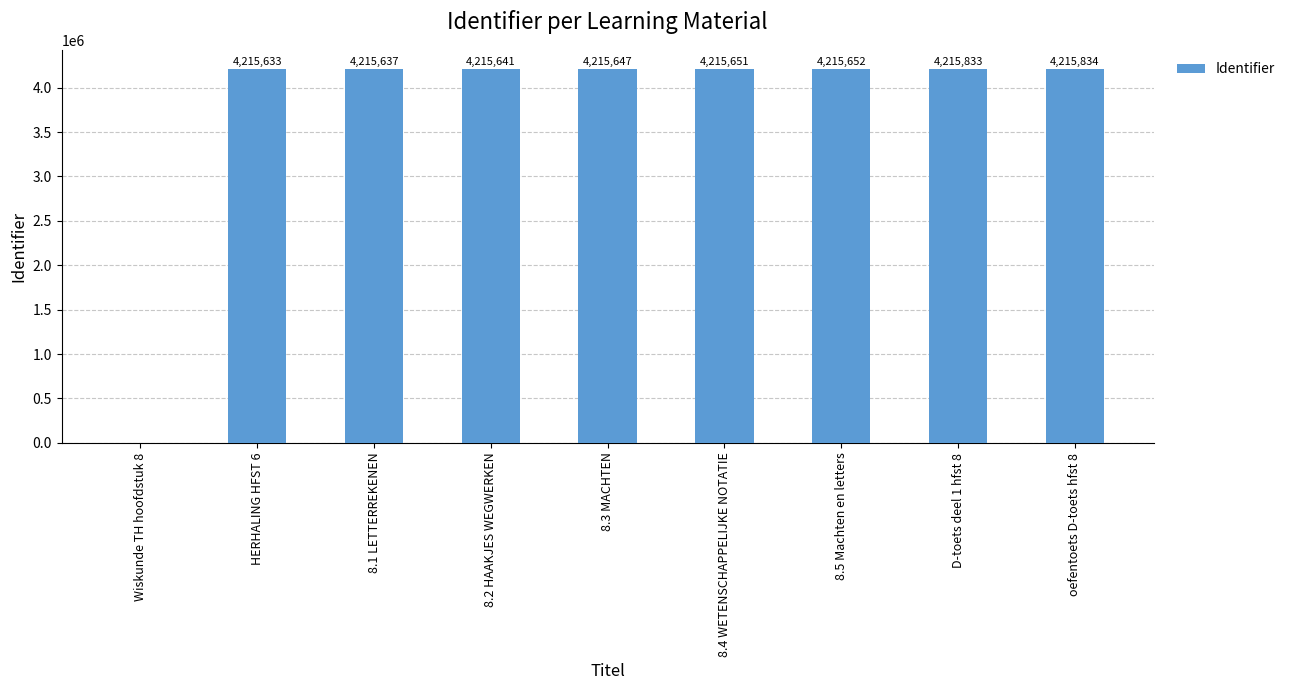

Reading left to right, list all the values displayed in this chart.

Wiskunde TH hoofdstuk 8=0	HERHALING HFST 6=4215633	8.1 LETTERREKENEN=4215637	8.2 HAAKJES WEGWERKEN=4215641	8.3 MACHTEN=4215647	8.4 WETENSCHAPPELIJKE NOTATIE=4215651	8.5 Machten en letters=4215652	D-toets deel 1 hfst 8=4215833	oefentoets D-toets hfst 8=4215834